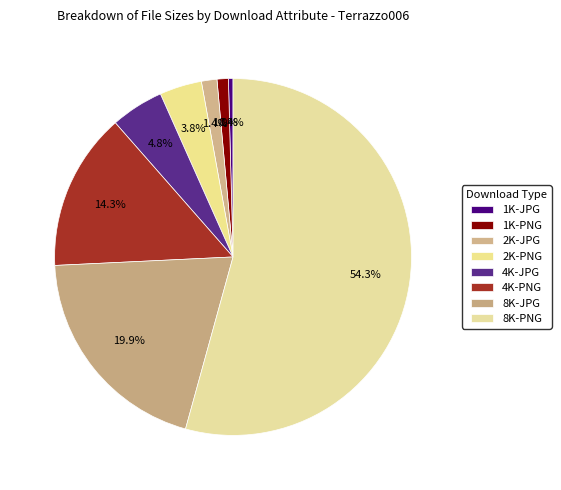

Does 1K-PNG account for over 50% of the chart?

No